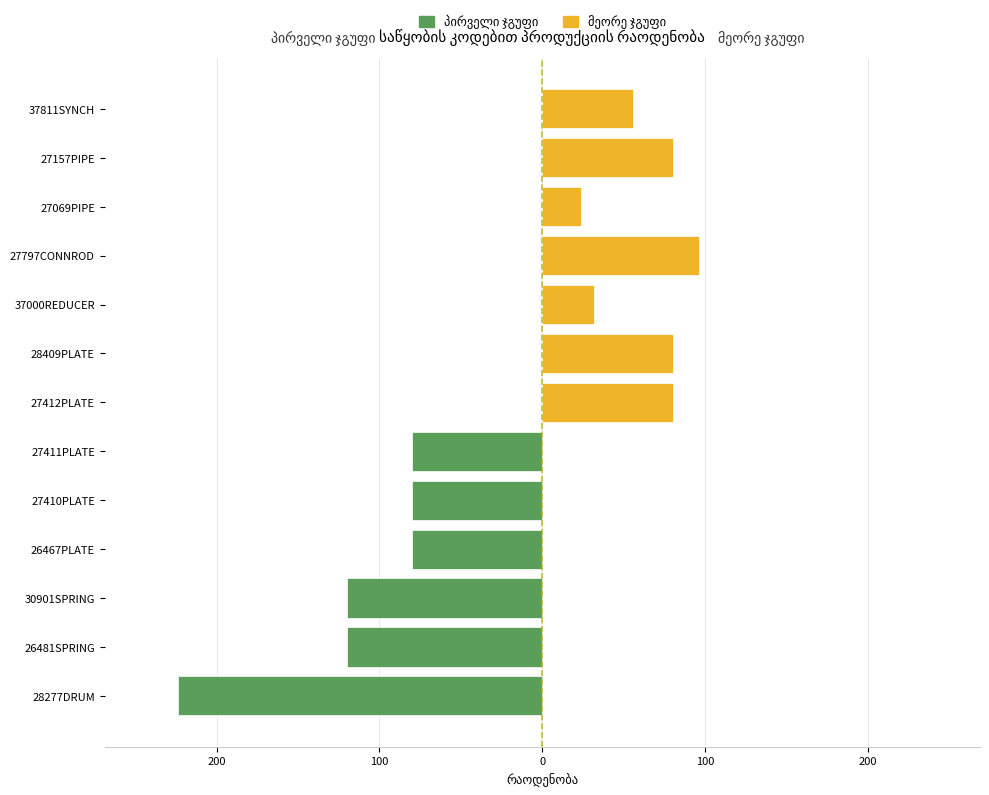

Does the chart contain stacked bars?

No